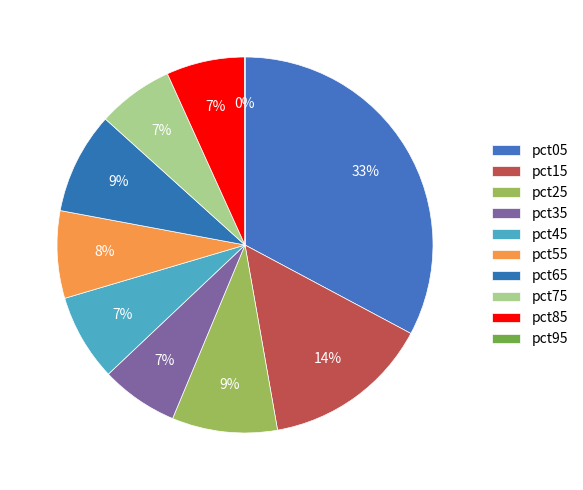

What percentage do pct15 and pct85 together represent?

21.2%